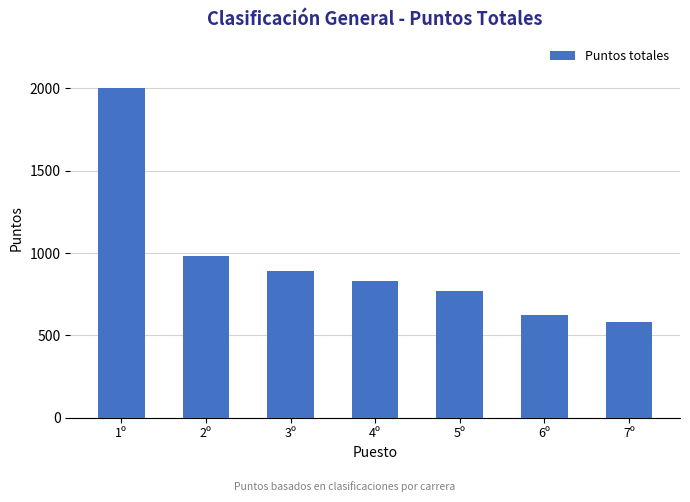

What is the change in value from 5º to 7º?

-190.8